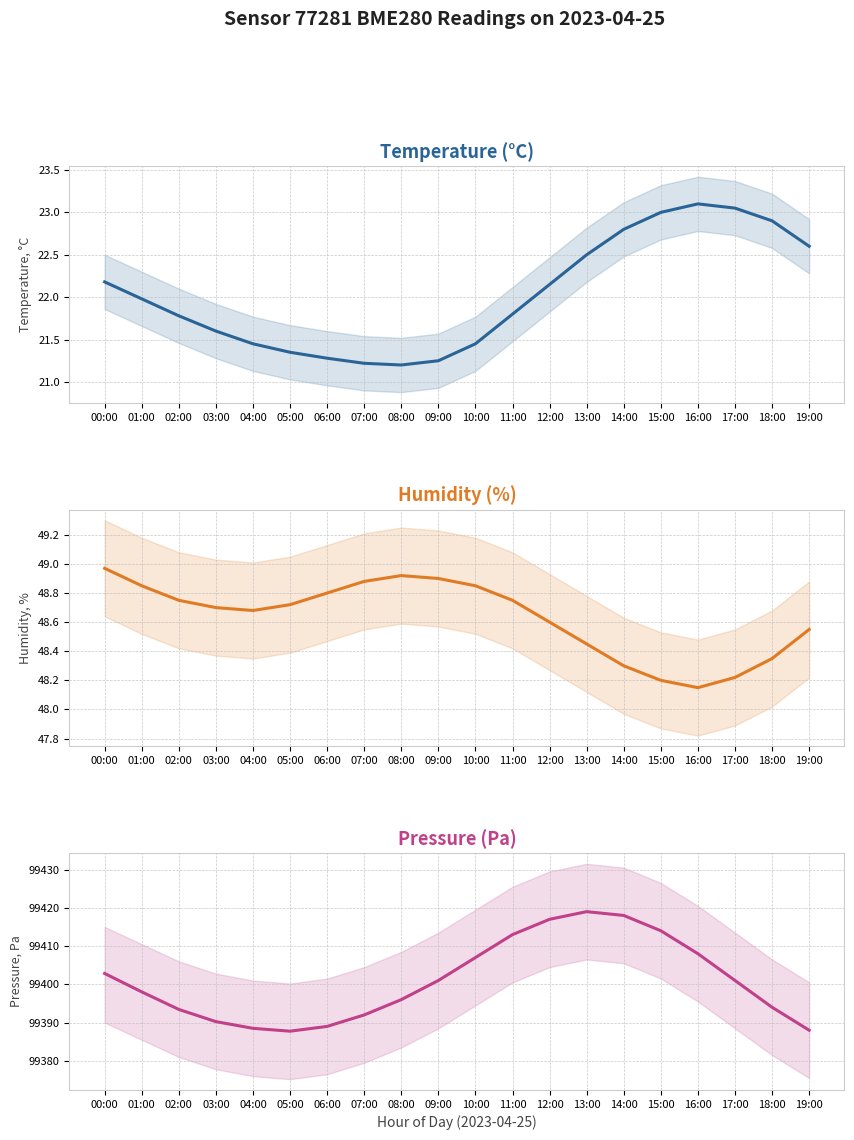

Reading left to right, transcribe all the data shown in this chart.

Temperature (°C): 00:00=22.2	01:00=22.0	02:00=21.8	03:00=21.6	04:00=21.4	05:00=21.4	06:00=21.3	07:00=21.2	08:00=21.2	09:00=21.2	10:00=21.4	11:00=21.8	12:00=22.1	13:00=22.5	14:00=22.8	15:00=23.0	16:00=23.1	17:00=23.1	18:00=22.9	19:00=22.6
Humidity (%): 00:00=49.0	01:00=48.9	02:00=48.8	03:00=48.7	04:00=48.7	05:00=48.7	06:00=48.8	07:00=48.9	08:00=48.9	09:00=48.9	10:00=48.9	11:00=48.8	12:00=48.6	13:00=48.5	14:00=48.3	15:00=48.2	16:00=48.1	17:00=48.2	18:00=48.4	19:00=48.5
Pressure (Pa): 00:00=99402.8	01:00=99398.0	02:00=99393.4	03:00=99390.2	04:00=99388.5	05:00=99387.8	06:00=99389.0	07:00=99392.0	08:00=99396.0	09:00=99401.0	10:00=99407.0	11:00=99413.0	12:00=99417.0	13:00=99419.0	14:00=99418.0	15:00=99414.0	16:00=99408.0	17:00=99401.0	18:00=99394.0	19:00=99388.0